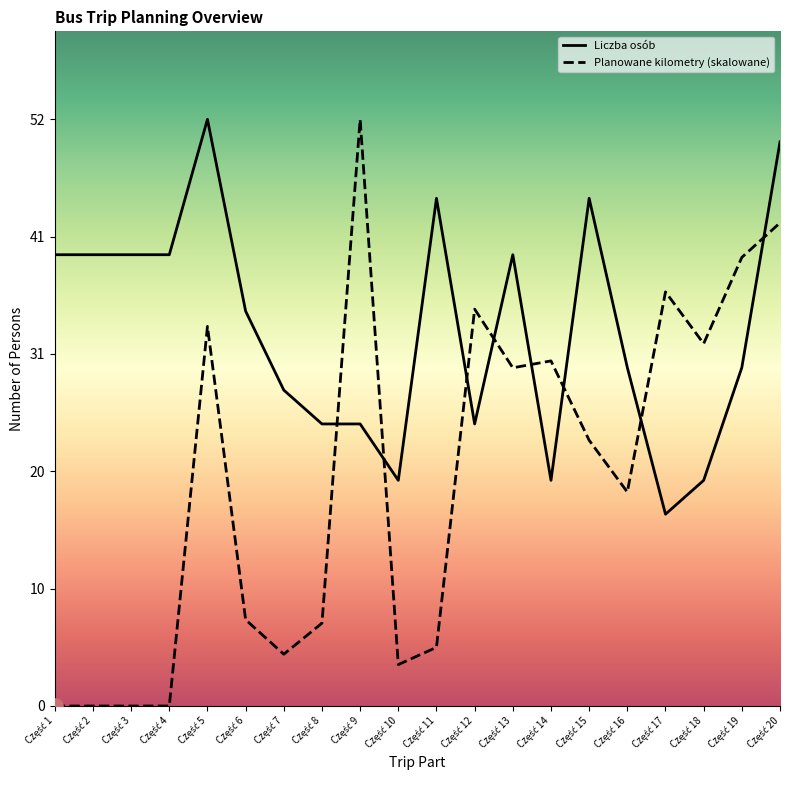

What is the total value across all series at Część 14?

50.6